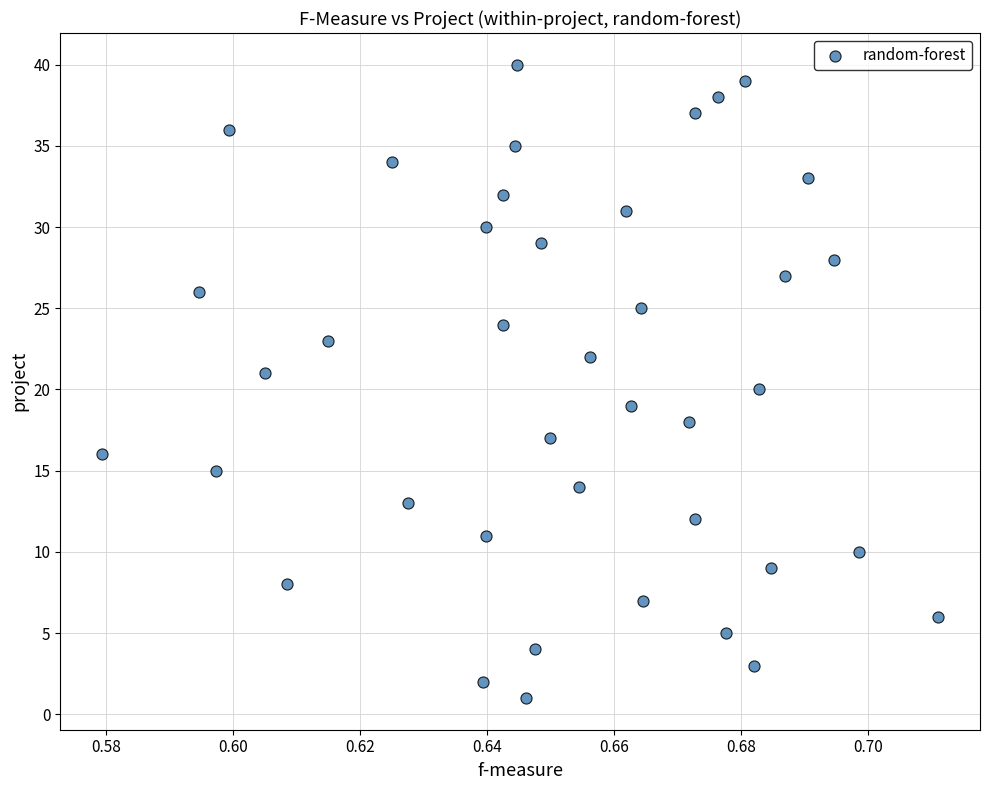

What is the range of Y values (max minus min)?

39